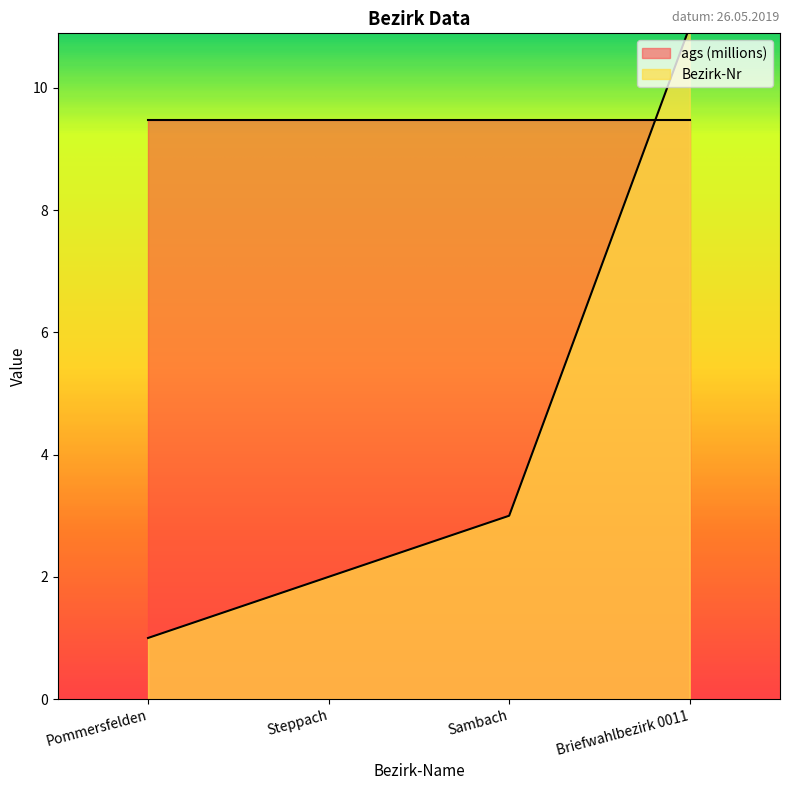

The value at Pommersfelden is 0. True or false?

False